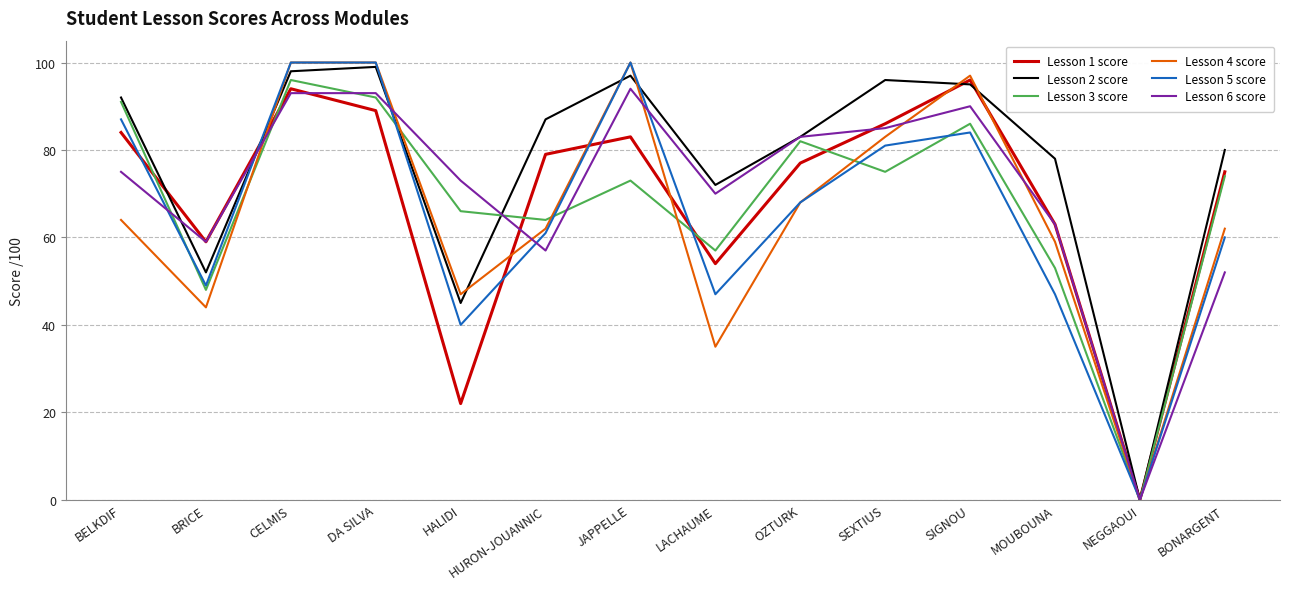

What position from the right is CELMIS?

12